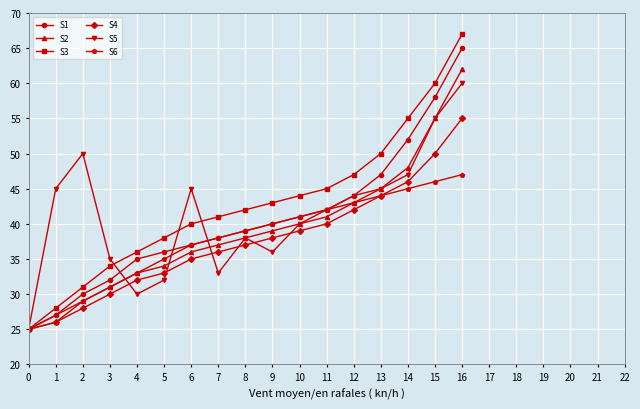

The S5 series shows 26 at 14. True or false?

False